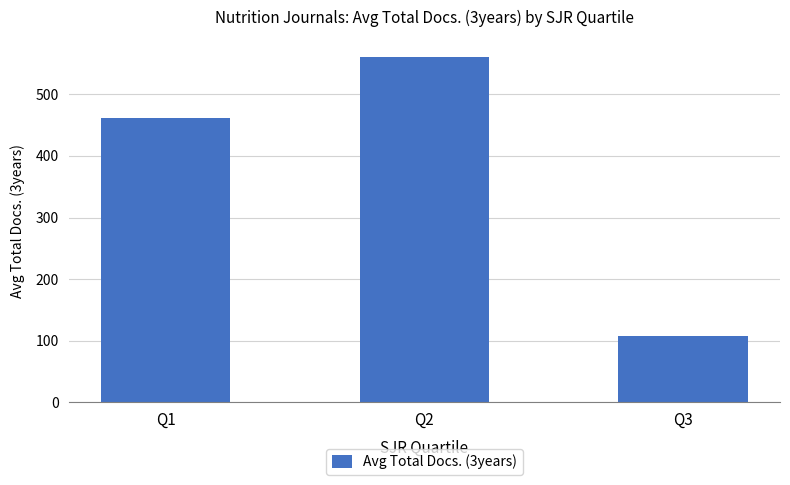

What is the value of the 2nd bar from the left?

560.5